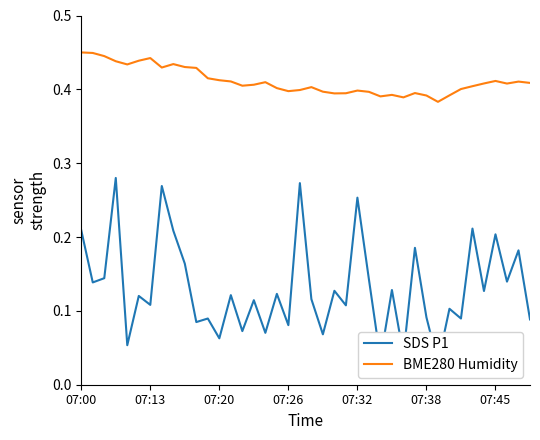

At how many categories does at least one series exceed 0?

40